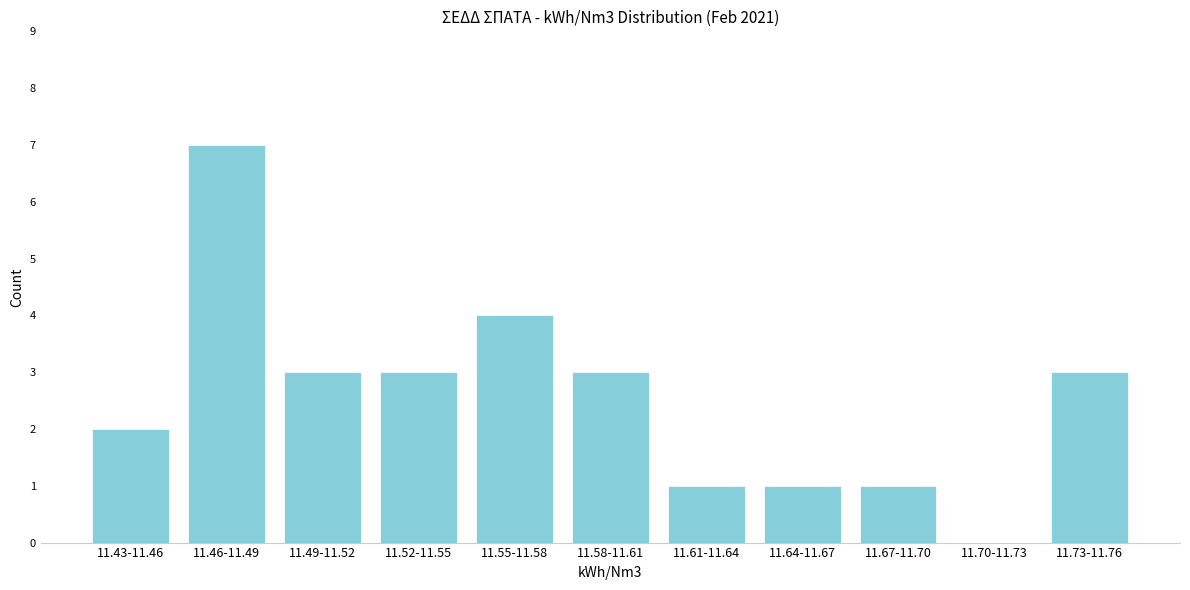

Reading left to right, extract all data points from this chart.

11.43-11.46=2	11.46-11.49=7	11.49-11.52=3	11.52-11.55=3	11.55-11.58=4	11.58-11.61=3	11.61-11.64=1	11.64-11.67=1	11.67-11.70=1	11.70-11.73=0	11.73-11.76=3